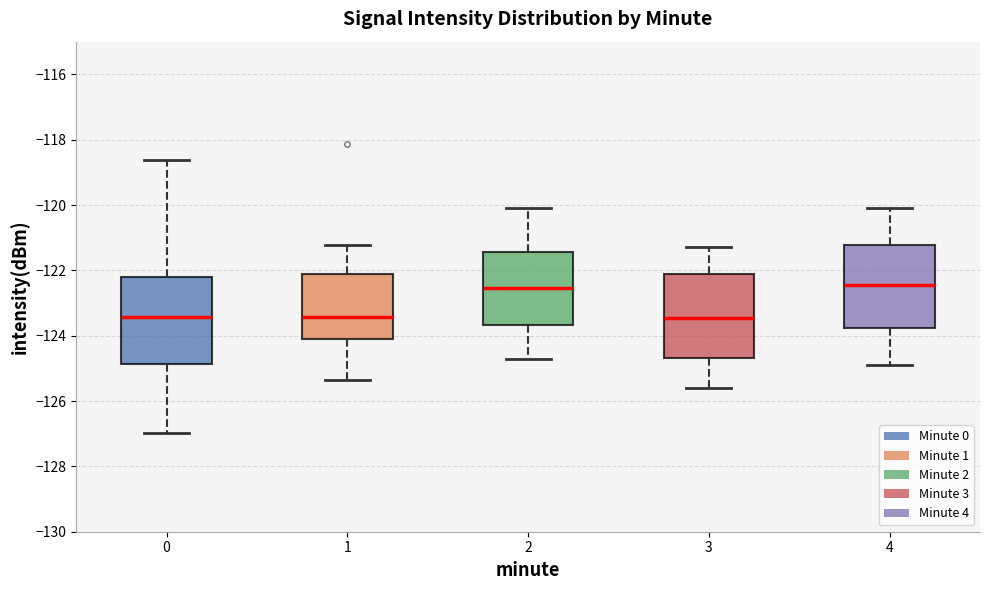

Where does the median line of the box at x = 4 sit on the y-axis? The values are not printed on the chart, so give them approximately, as read against the axis.

-122.4